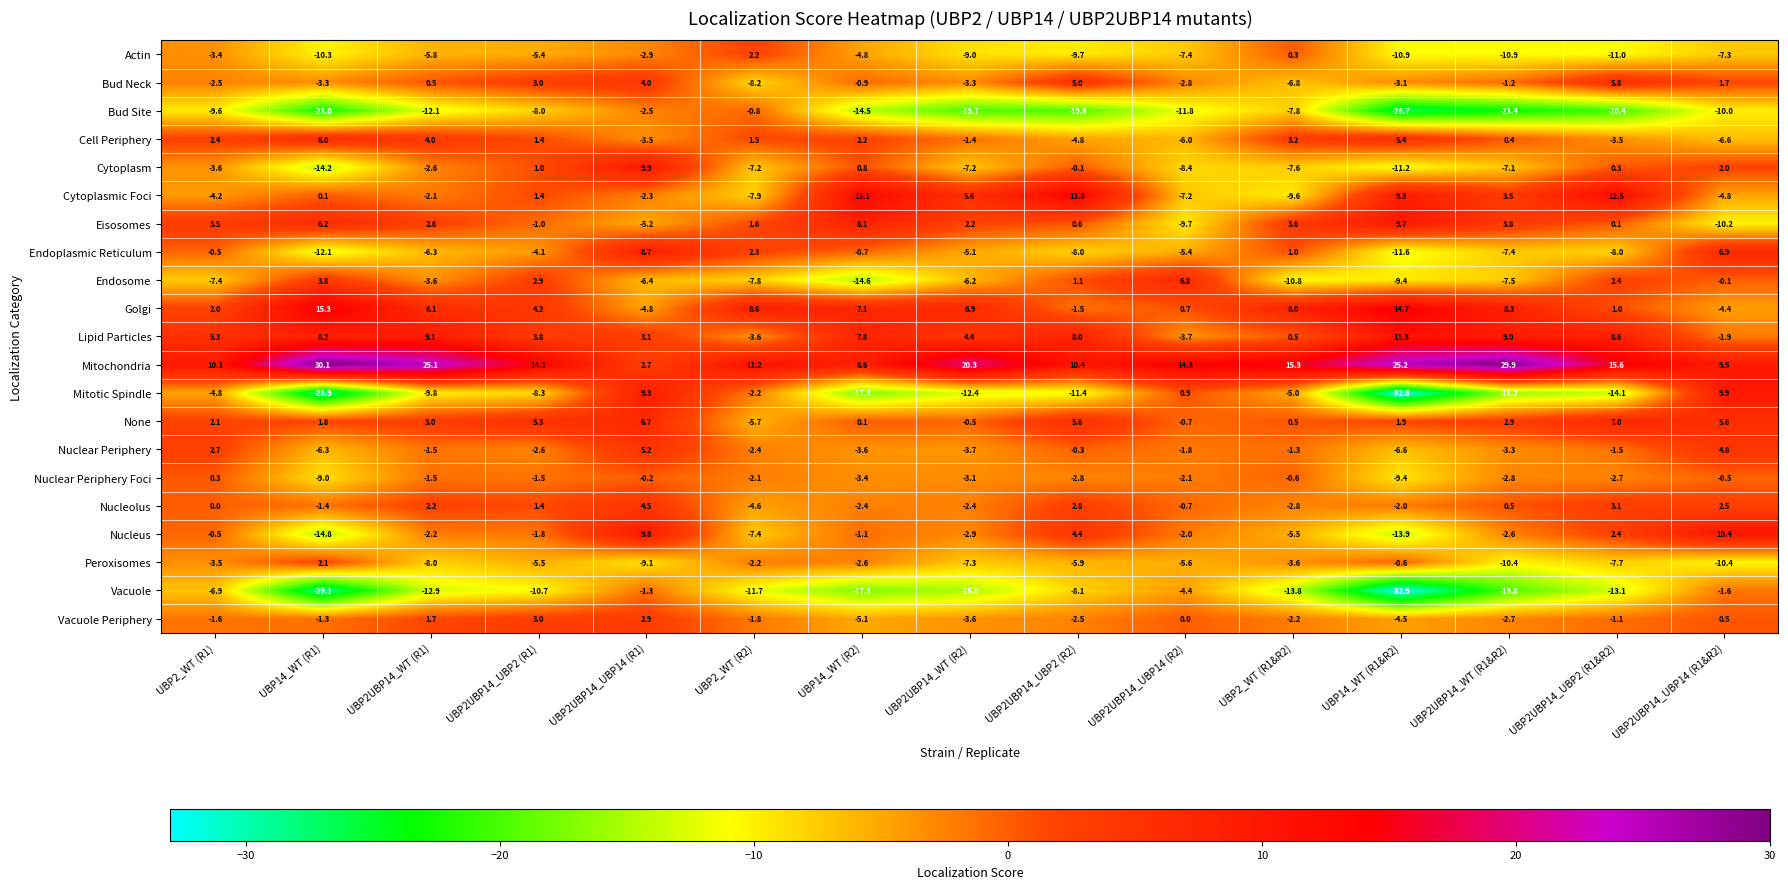

Which label corresponds to the largest value in the chart?

UBP14_WT (R1)